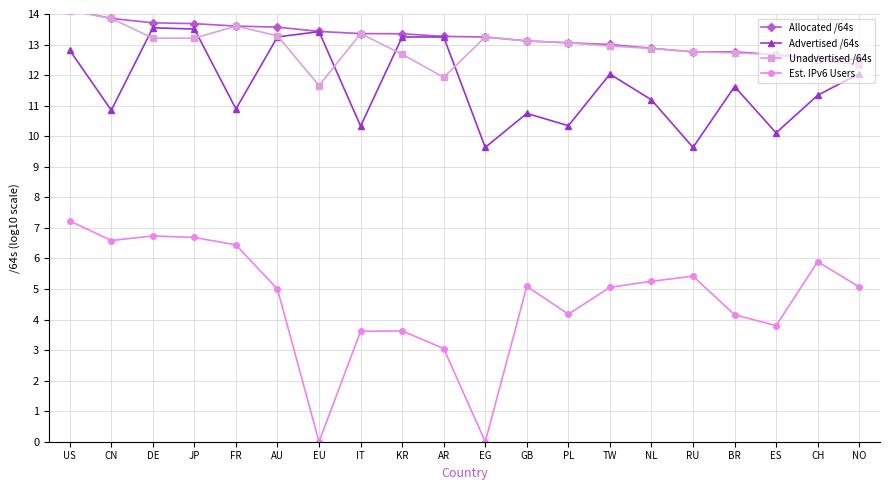

Which series has the largest total across all categories?

Allocated /64s